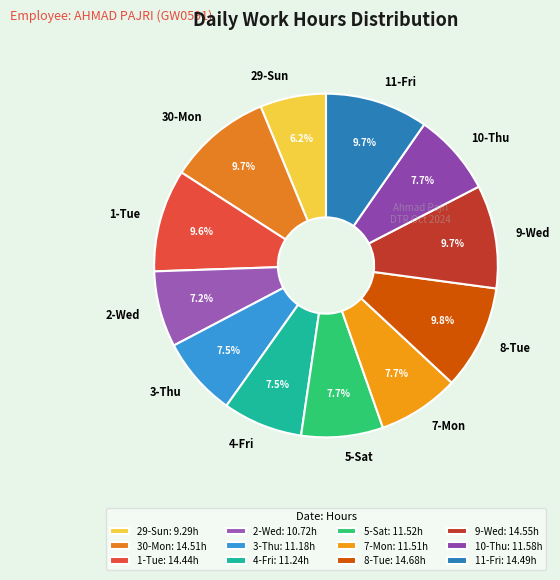

How many slices are in this pie chart?

12